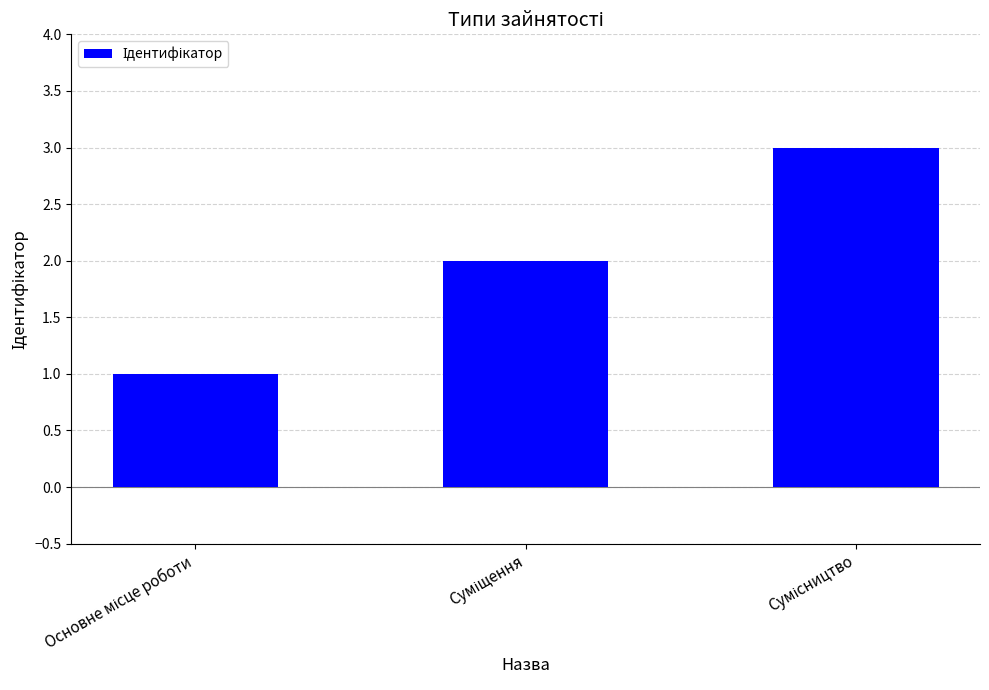

Count the values in the range 1 to 3.

3